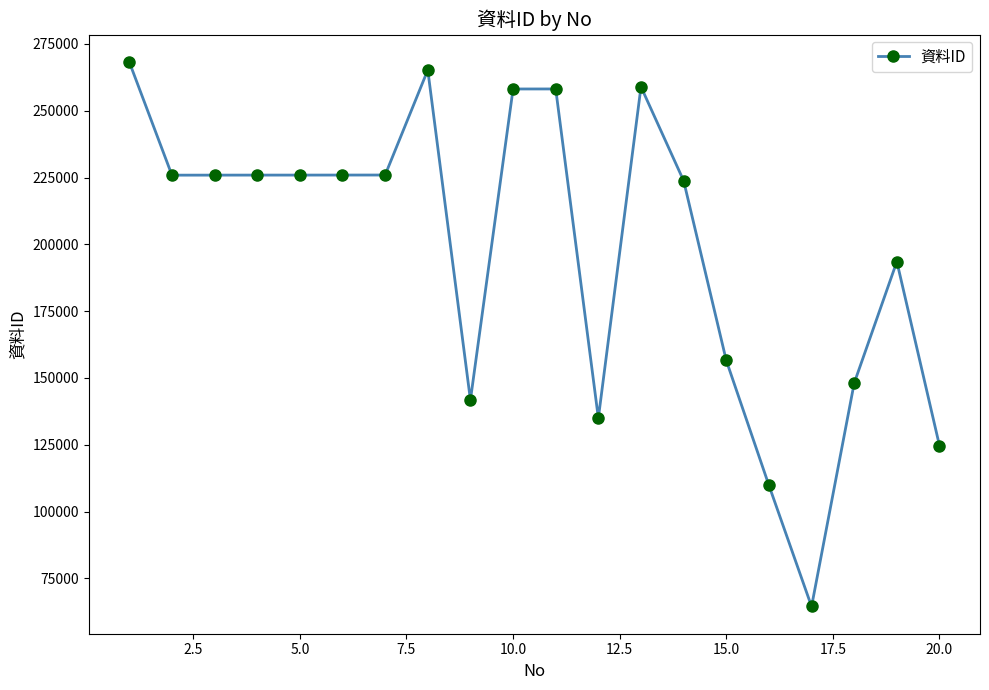

What is the minimum value shown in the chart?

64513